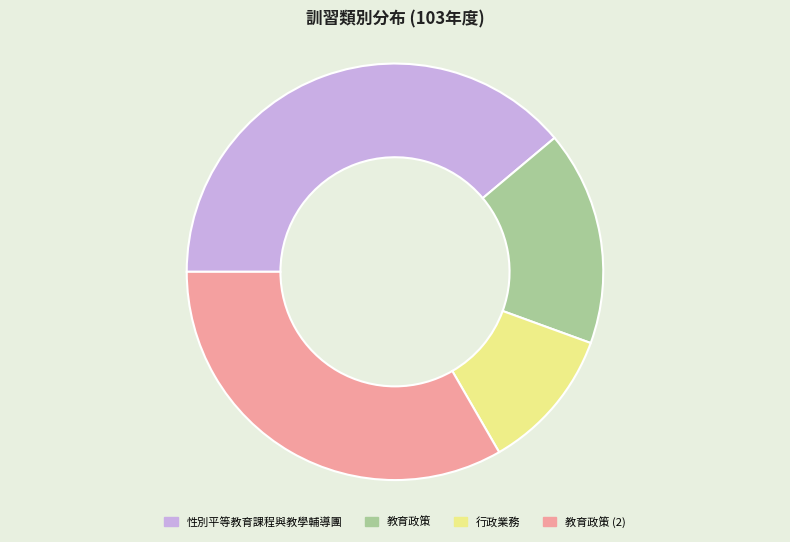

Does any single category account for the majority?

No